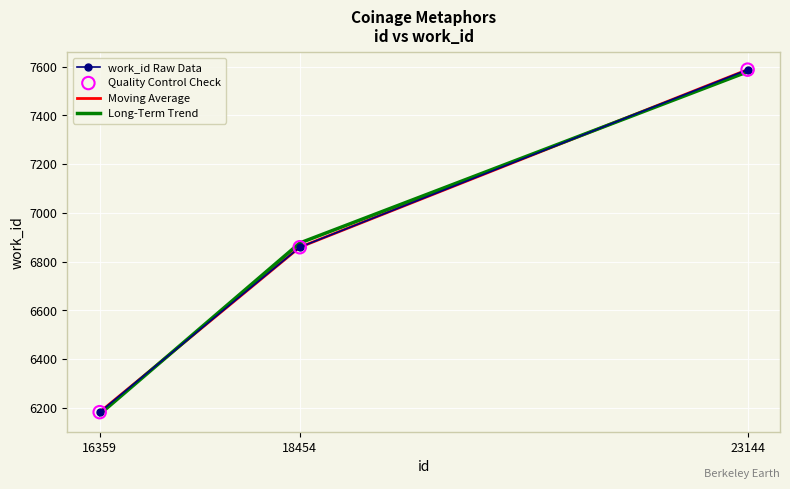

Is the value of Moving Average at 23144 greater than the value of Long-Term Trend at 18454?

Yes